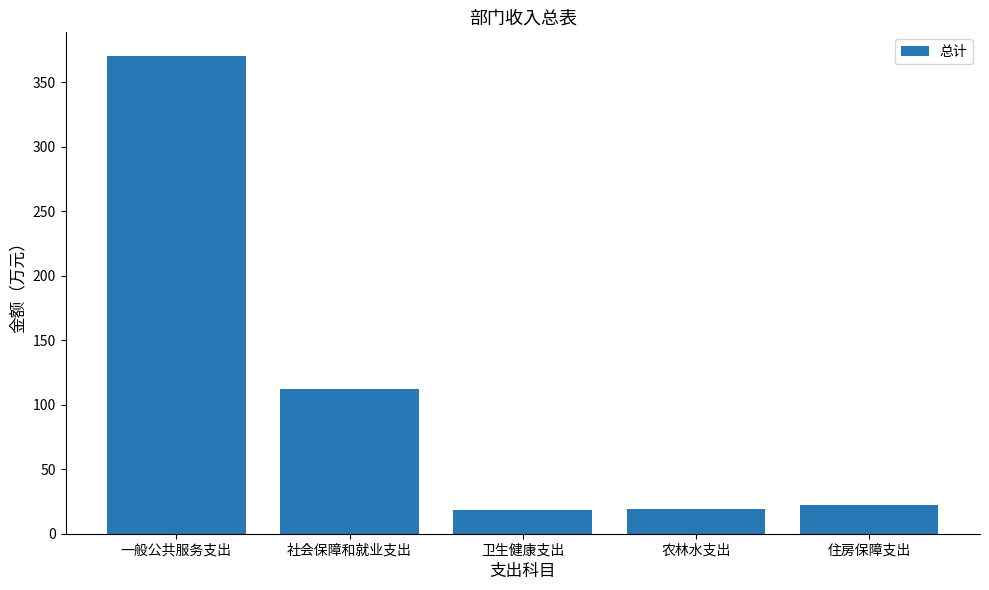

Where is the data nearest to the value 194?

社会保障和就业支出